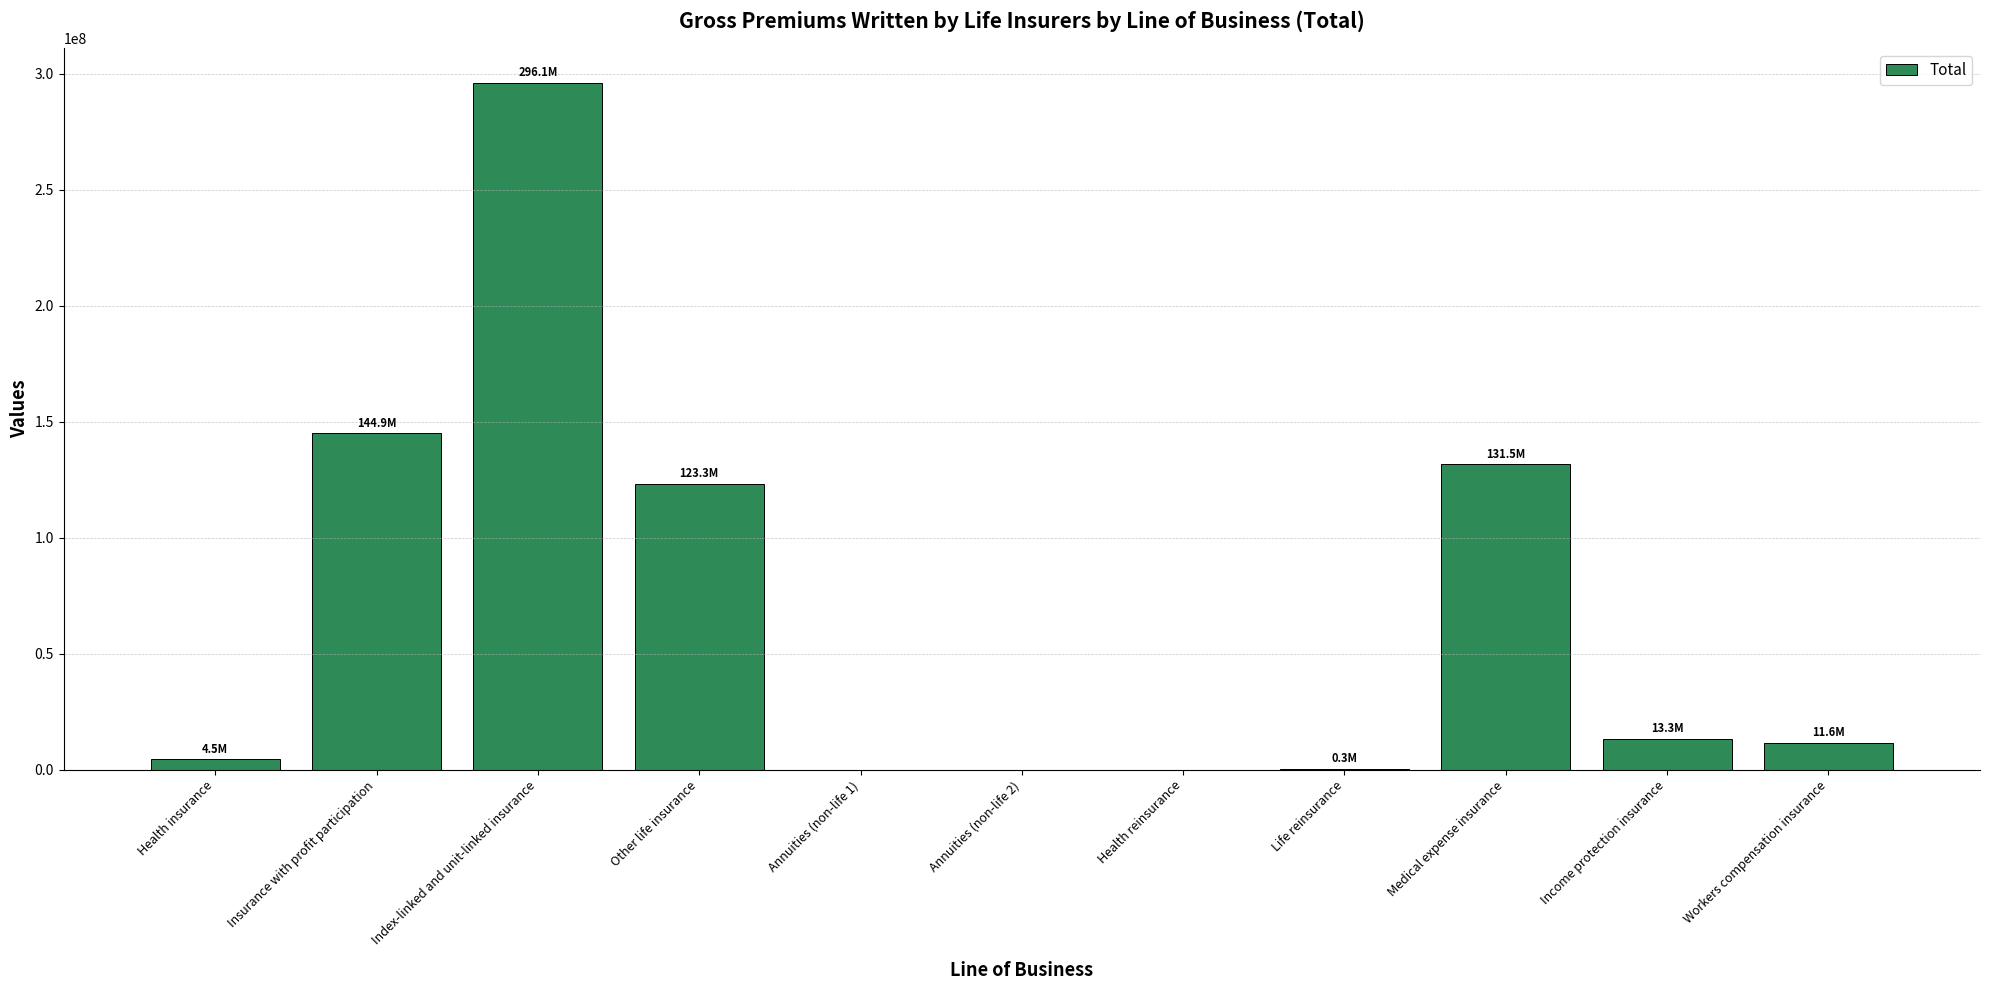

Which category has the highest value across all series?

Index-linked and unit-linked insurance